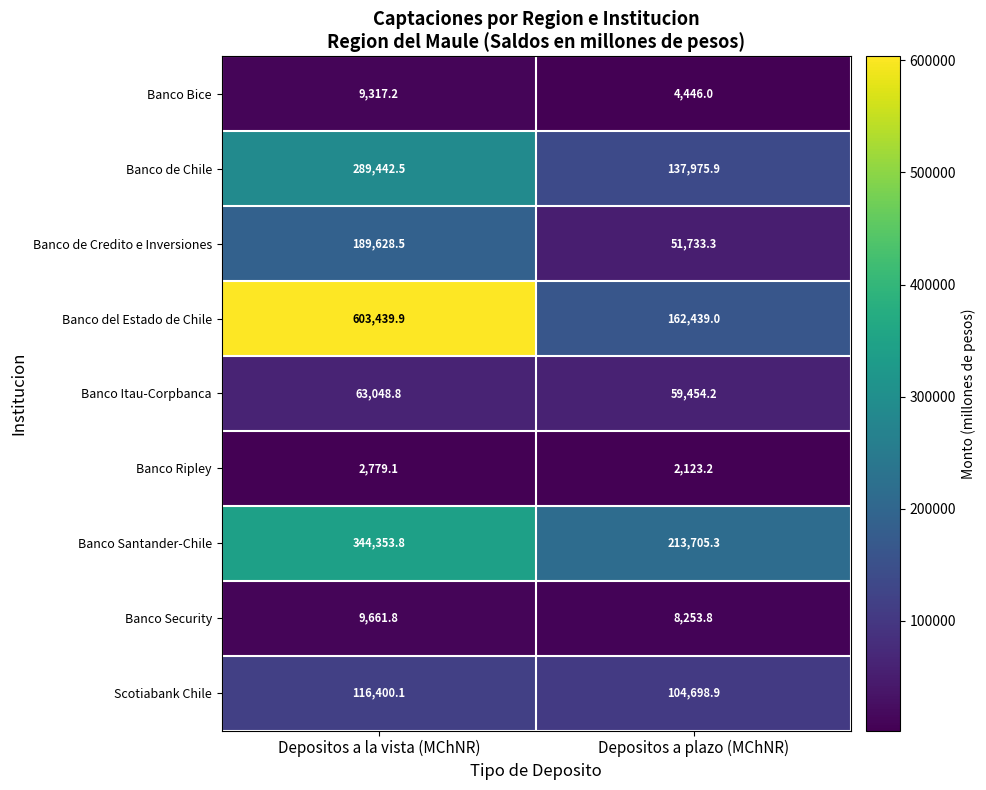

Which category has the lowest value across all series?

Depositos a plazo (MChNR)